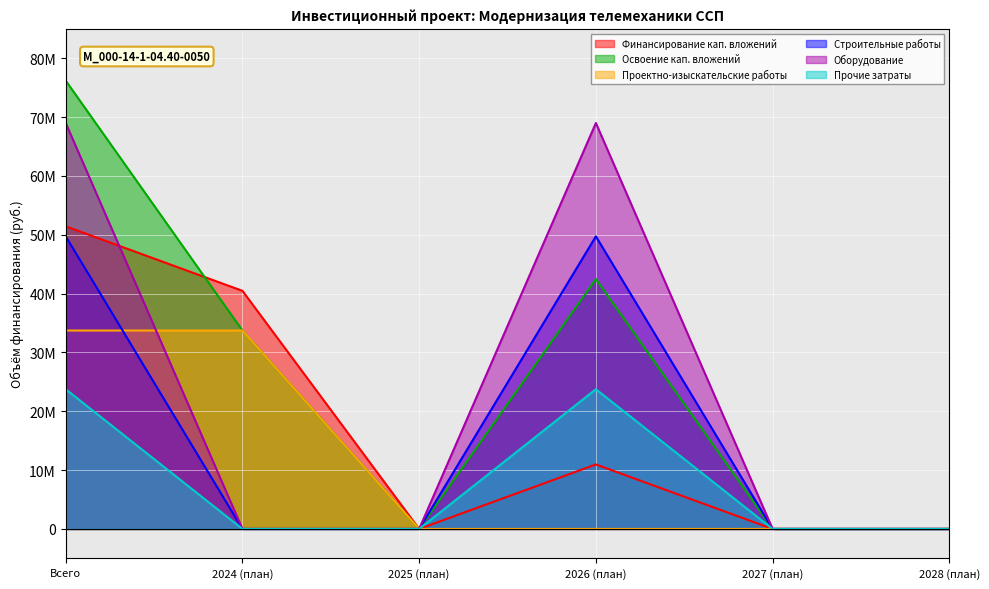

At which category is the sum across all series the highest?

Всего